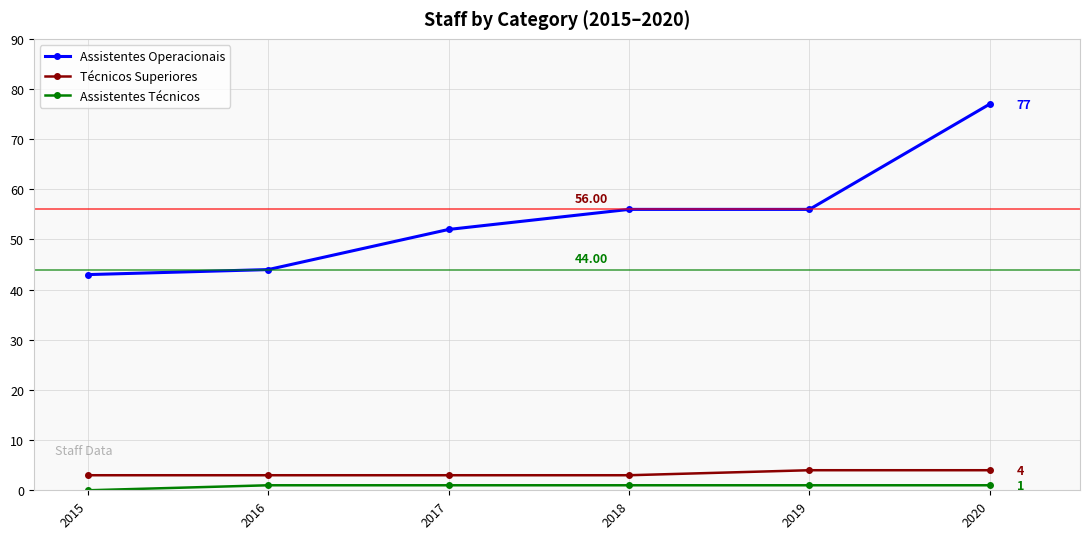

True or false: Assistentes Técnicos and Técnicos Superiores intersect in this chart.

False